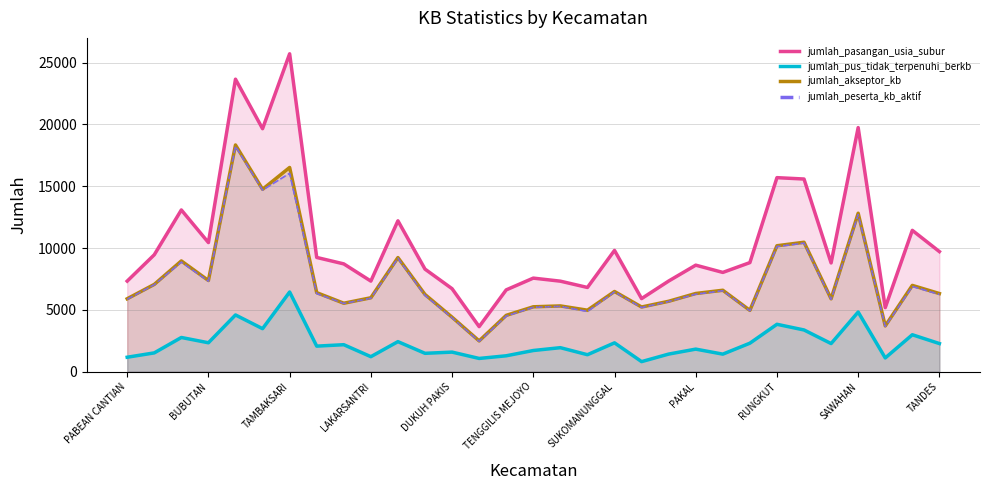

Reading right to left, what are all the values shown in this chart?

jumlah_pasangan_usia_subur: TANDES=9712	GUBENG=11431	GENTENG=5178	SAWAHAN=19745	TEGALSARI=8794	WONOKROMO=15583	RUNGKUT=15694	WONOCOLO=8821	SAMBIKEREP=8027	PAKAL=8614	BULAK=7330	ASEM ROWO=5909	SUKOMANUNGGAL=9808	MULYOREJO=6810	GUNUNG ANYAR=7319	TENGGILIS MEJOYO=7566	JAMBANGAN=6615	GAYUNGAN=3642	DUKUH PAKIS=6709	WIYUNG=8294	BENOWO=12203	LAKARSANTRI=7325	SUKOLILO=8717	KARANG PILANG=9238	TAMBAKSARI=25716	SEMAMPIR=19655	KENJERAN=23660	BUBUTAN=10443	KREMBANGAN=13081	SIMOKERTO=9455	PABEAN CANTIAN=7324
jumlah_pus_tidak_terpenuhi_berkb: TANDES=2272	GUBENG=2984	GENTENG=1109	SAWAHAN=4822	TEGALSARI=2271	WONOKROMO=3371	RUNGKUT=3830	WONOCOLO=2301	SAMBIKEREP=1416	PAKAL=1821	BULAK=1420	ASEM ROWO=810	SUKOMANUNGGAL=2329	MULYOREJO=1369	GUNUNG ANYAR=1938	TENGGILIS MEJOYO=1709	JAMBANGAN=1282	GAYUNGAN=1067	DUKUH PAKIS=1580	WIYUNG=1482	BENOWO=2427	LAKARSANTRI=1210	SUKOLILO=2179	KARANG PILANG=2063	TAMBAKSARI=6443	SEMAMPIR=3476	KENJERAN=4586	BUBUTAN=2336	KREMBANGAN=2763	SIMOKERTO=1517	PABEAN CANTIAN=1165
jumlah_akseptor_kb: TANDES=6318	GUBENG=6977	GENTENG=3700	SAWAHAN=12817	TEGALSARI=5892	WONOKROMO=10468	RUNGKUT=10185	WONOCOLO=4957	SAMBIKEREP=6584	PAKAL=6323	BULAK=5692	ASEM ROWO=5229	SUKOMANUNGGAL=6484	MULYOREJO=4970	GUNUNG ANYAR=5316	TENGGILIS MEJOYO=5246	JAMBANGAN=4555	GAYUNGAN=2486	DUKUH PAKIS=4404	WIYUNG=6241	BENOWO=9227	LAKARSANTRI=5976	SUKOLILO=5534	KARANG PILANG=6390	TAMBAKSARI=16518	SEMAMPIR=14754	KENJERAN=18338	BUBUTAN=7373	KREMBANGAN=8957	SIMOKERTO=7057	PABEAN CANTIAN=5896
jumlah_peserta_kb_aktif: TANDES=6255	GUBENG=6890	GENTENG=3664	SAWAHAN=12706	TEGALSARI=5853	WONOKROMO=10400	RUNGKUT=10123	WONOCOLO=4927	SAMBIKEREP=6549	PAKAL=6268	BULAK=5675	ASEM ROWO=5185	SUKOMANUNGGAL=6453	MULYOREJO=4870	GUNUNG ANYAR=5280	TENGGILIS MEJOYO=5209	JAMBANGAN=4499	GAYUNGAN=2452	DUKUH PAKIS=4361	WIYUNG=6171	BENOWO=9171	LAKARSANTRI=5941	SUKOLILO=5518	KARANG PILANG=6319	TAMBAKSARI=16046	SEMAMPIR=14691	KENJERAN=18236	BUBUTAN=7323	KREMBANGAN=8867	SIMOKERTO=7036	PABEAN CANTIAN=5855